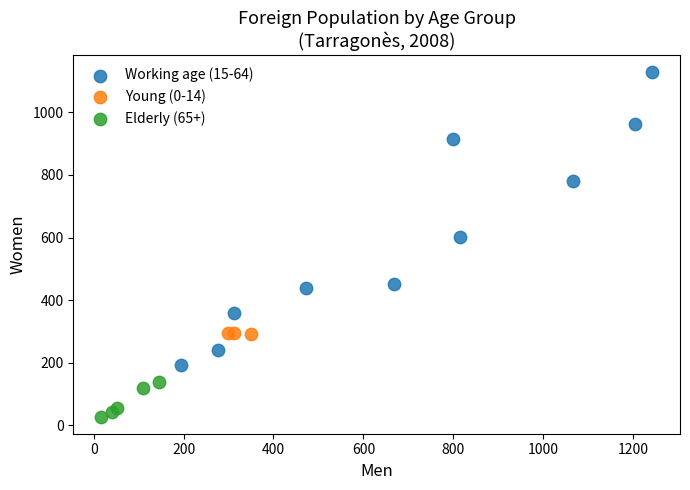

Which series reaches the minimum Y coordinate?

Elderly (65+)